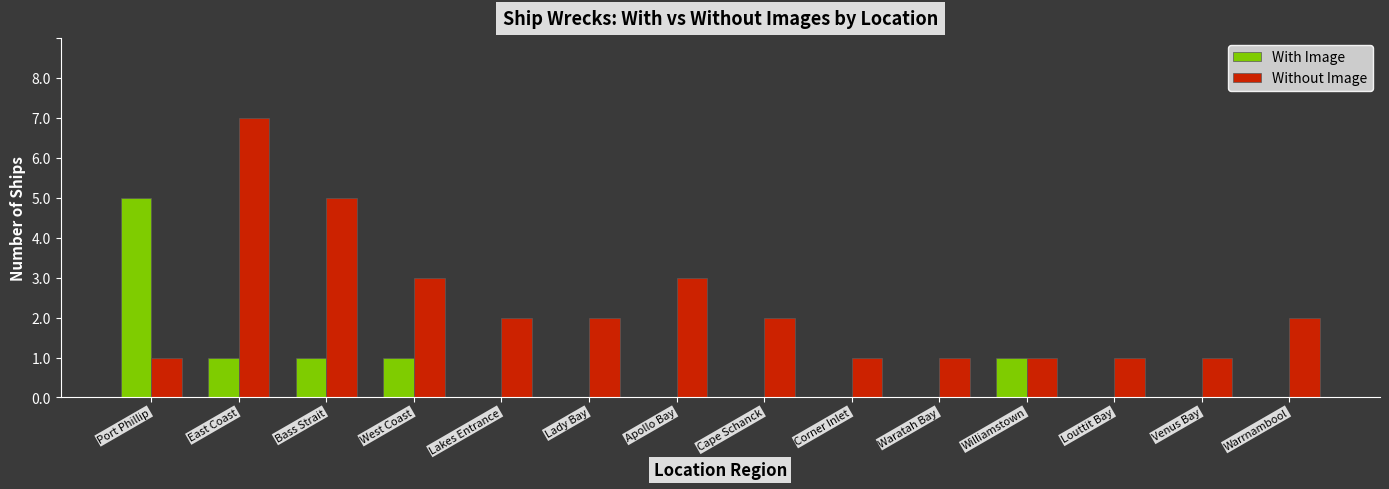

How many categories are shown in the chart?

14